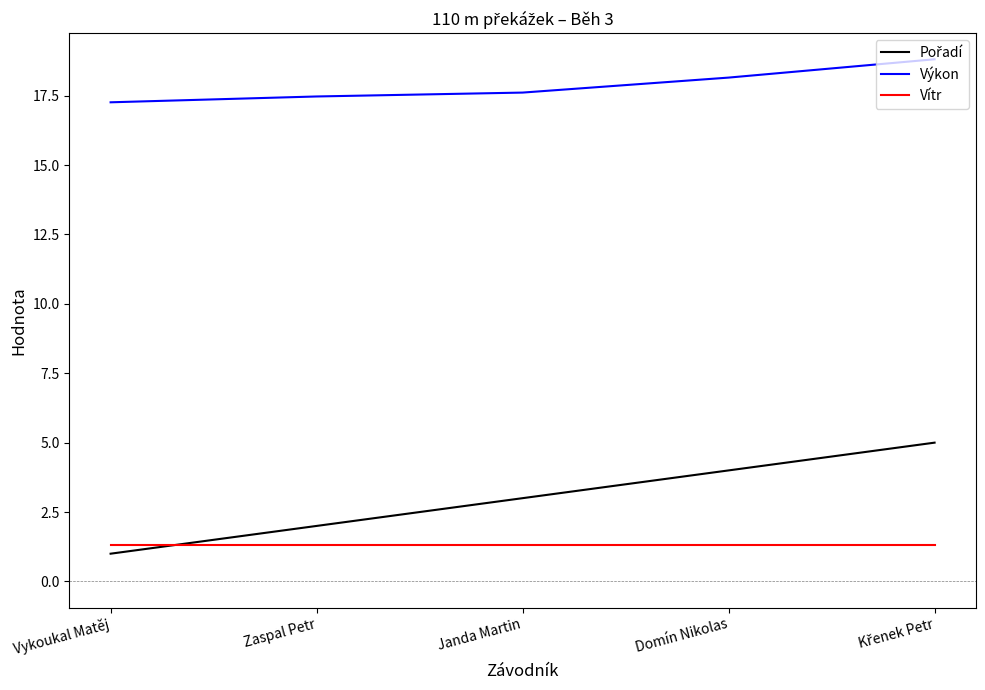

What is the maximum value shown in the chart?

18.8